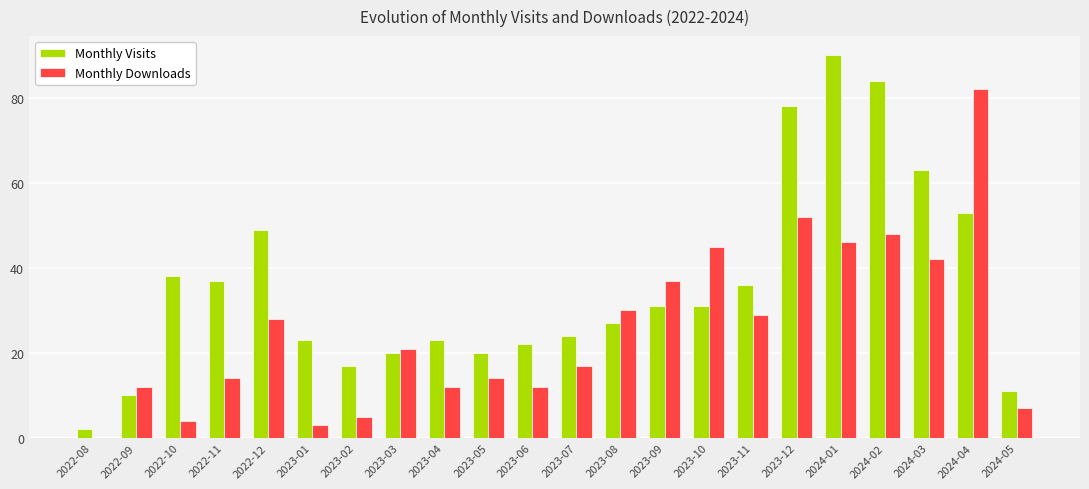

Which series changed the most between 2023-09 and 2024-02?

Monthly Visits